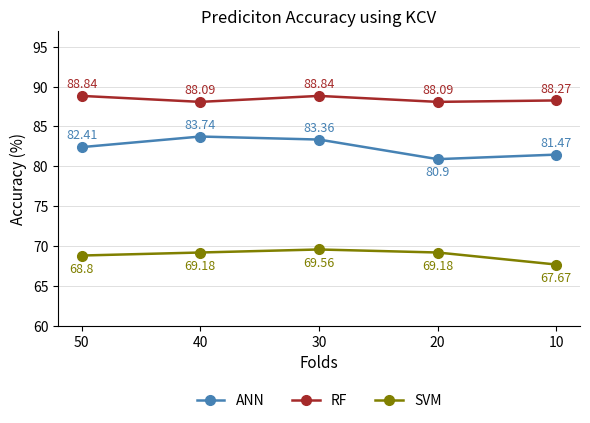

Which series has the widest spread of values?

ANN